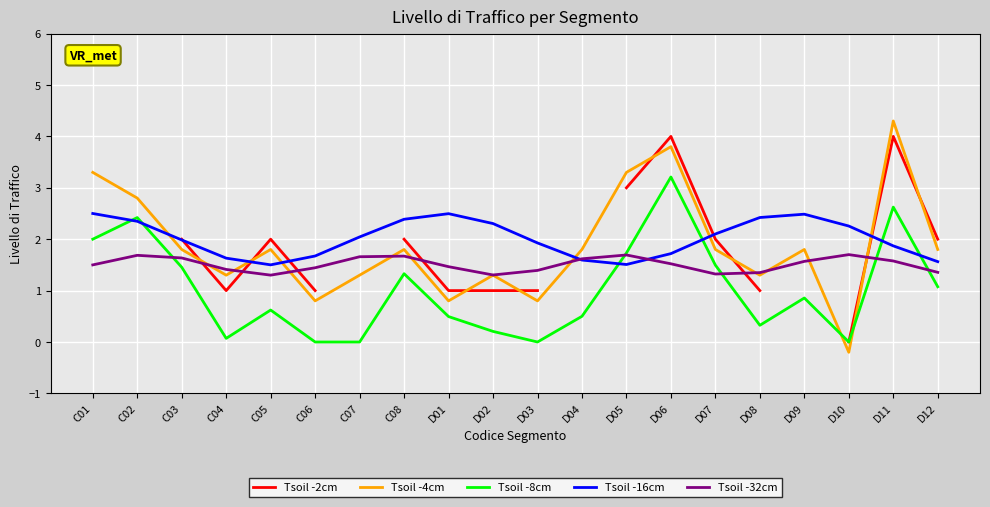

What is the greatest value displayed?

4.3